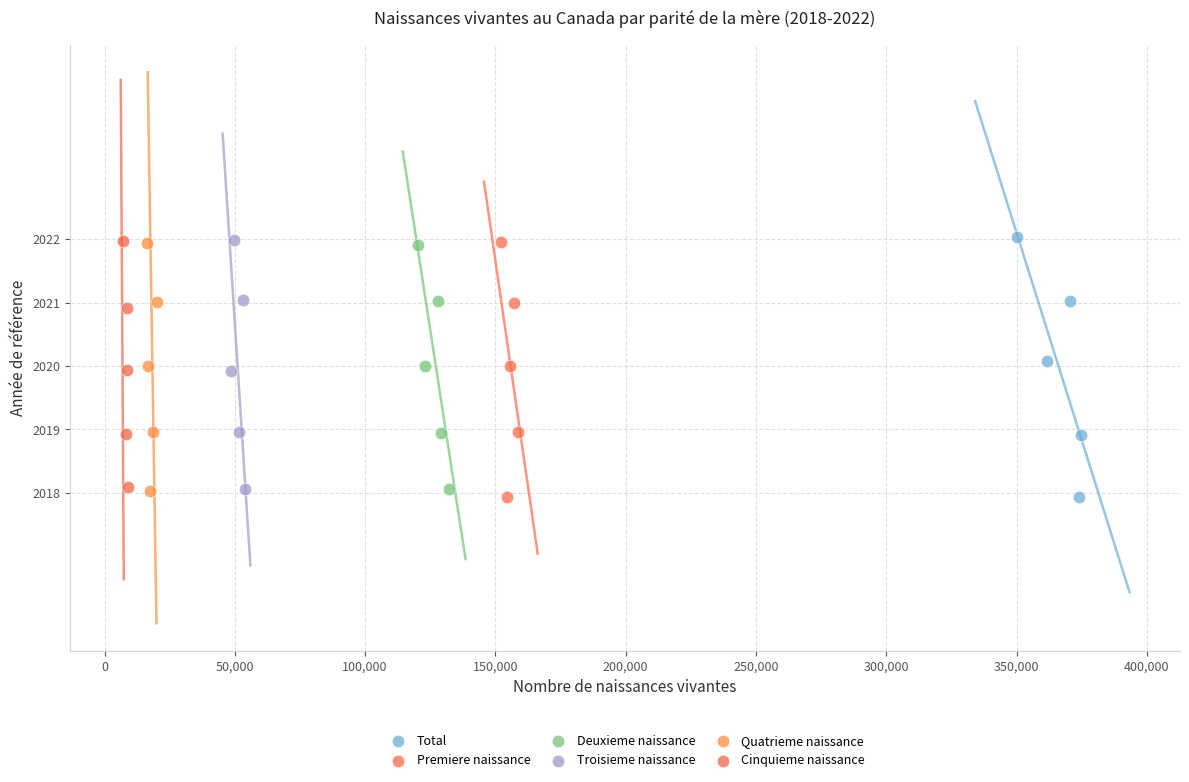

Which series has the largest Y range (max minus min)?

Total